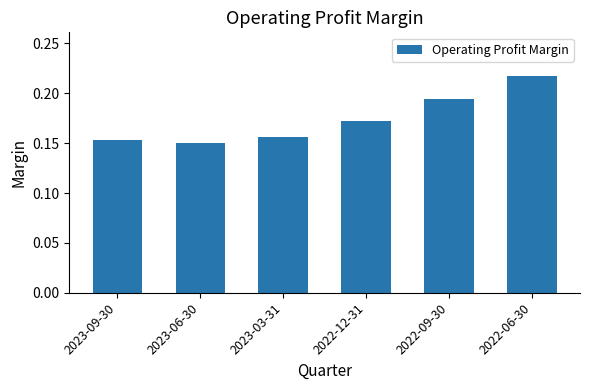

Count the values in the range 0 to 1.

6